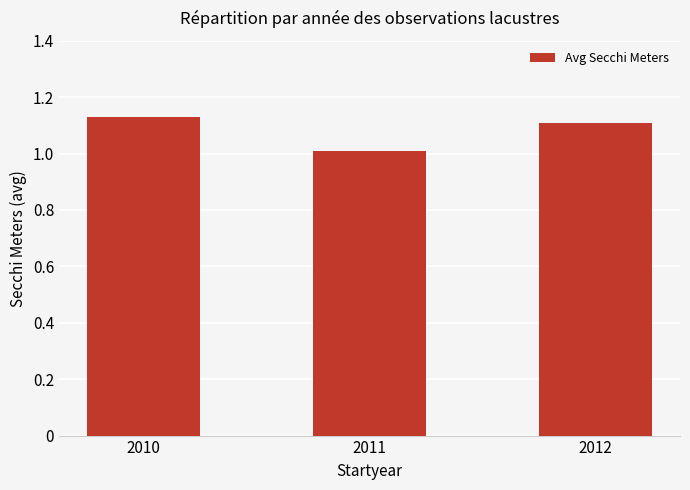

What is the value of the 2nd bar from the left?

1.0